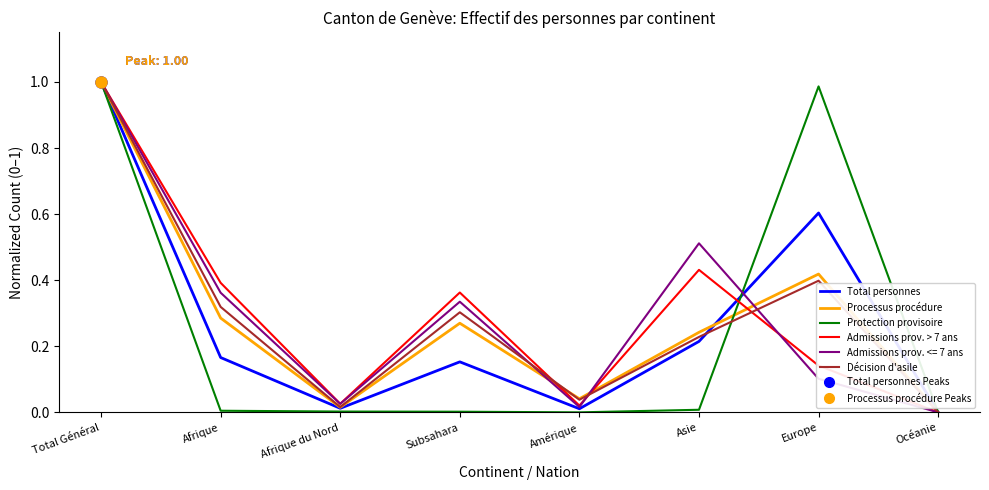

What position from the left is Asie?

6